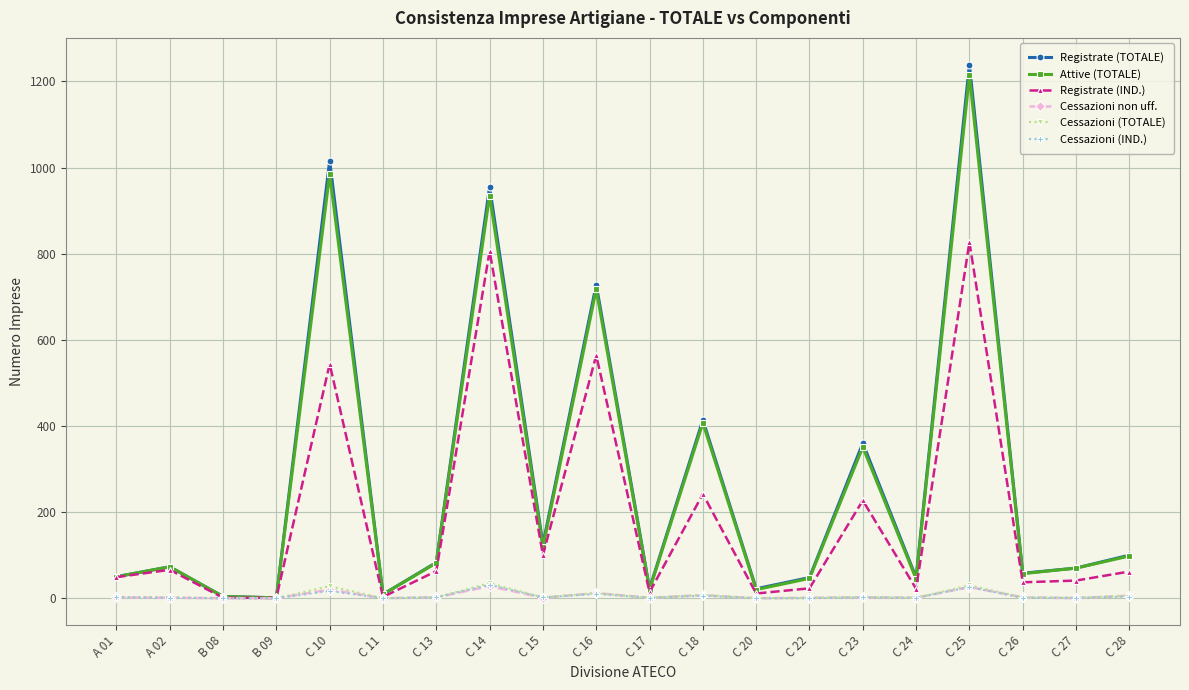

True or false: Registrate (IND.) has more than 0 interior local peaks.

True